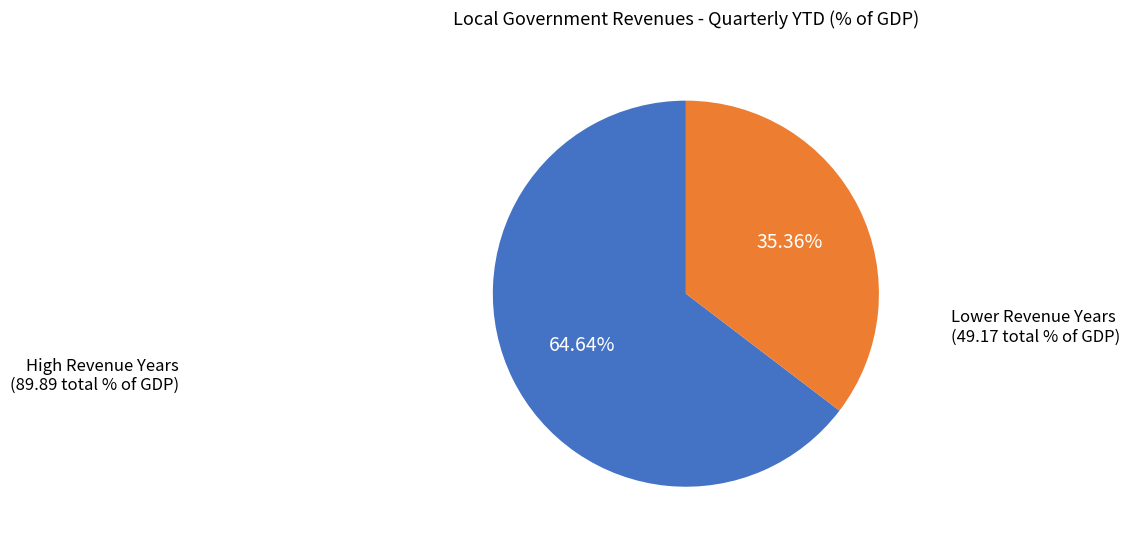

Does any single category account for the majority?

Yes